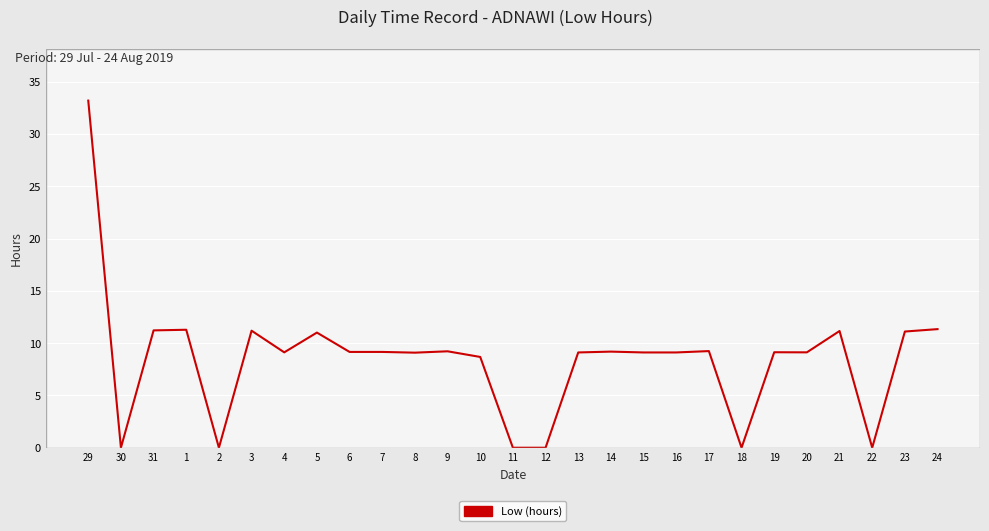

What is the difference between the maximum and minimum values?

33.2